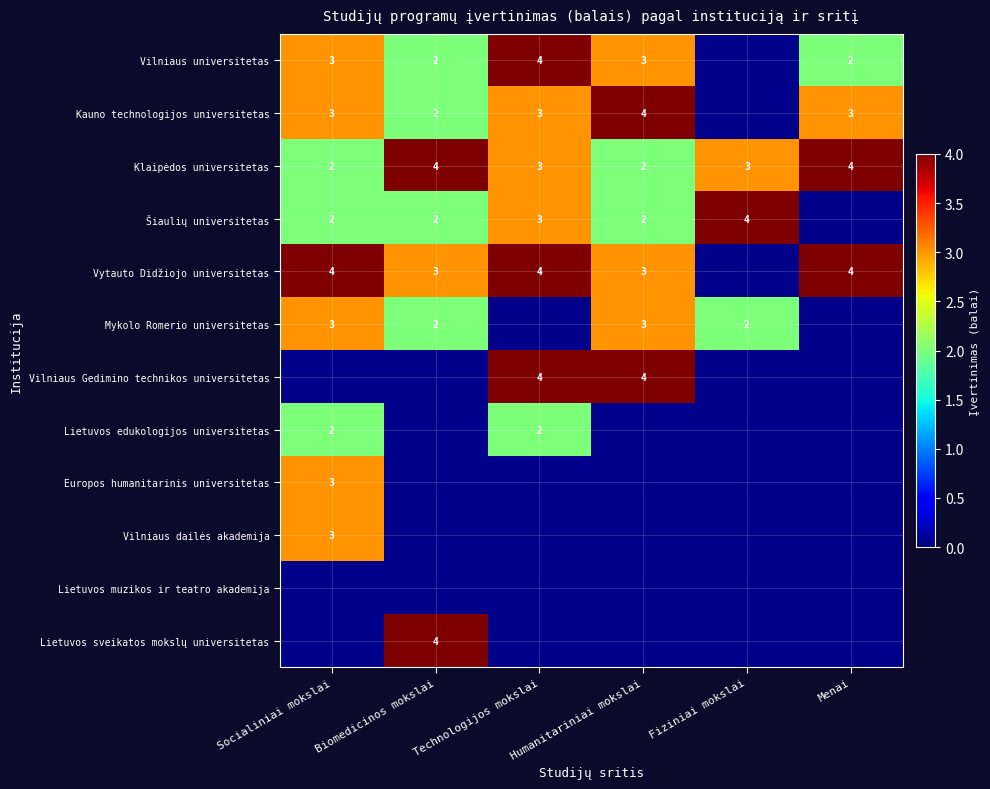

At which label does Klaipėdos universitetas first exceed 3?

Biomedicinos mokslai